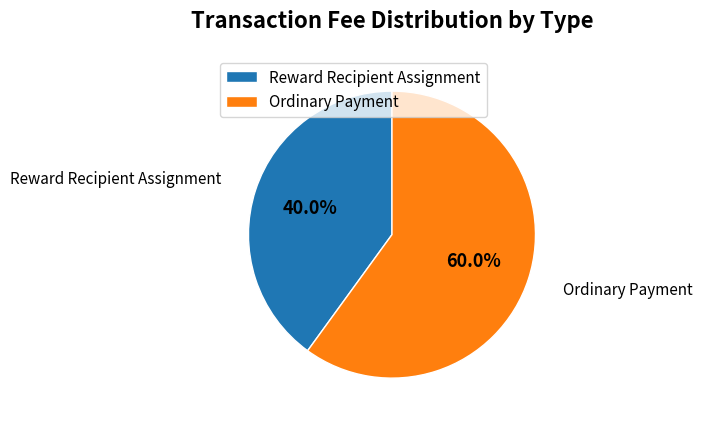

Rank the categories by value from lowest to highest.

Reward Recipient Assignment, Ordinary Payment